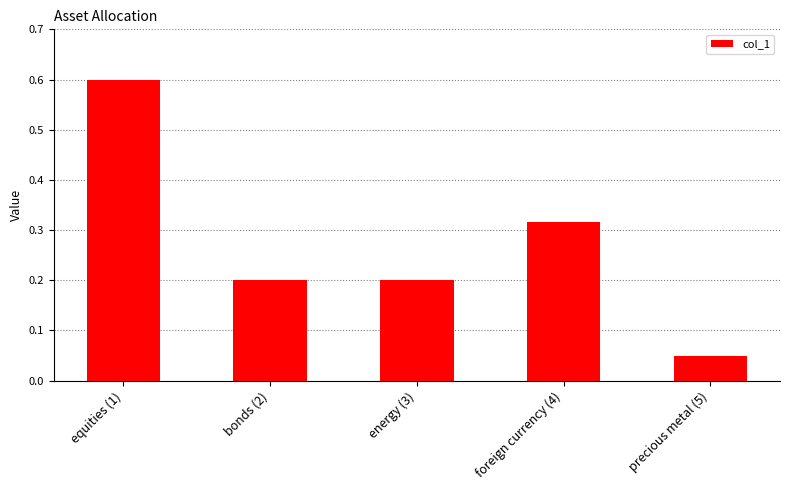

Are the bars grouped side by side (vs. stacked)?

No